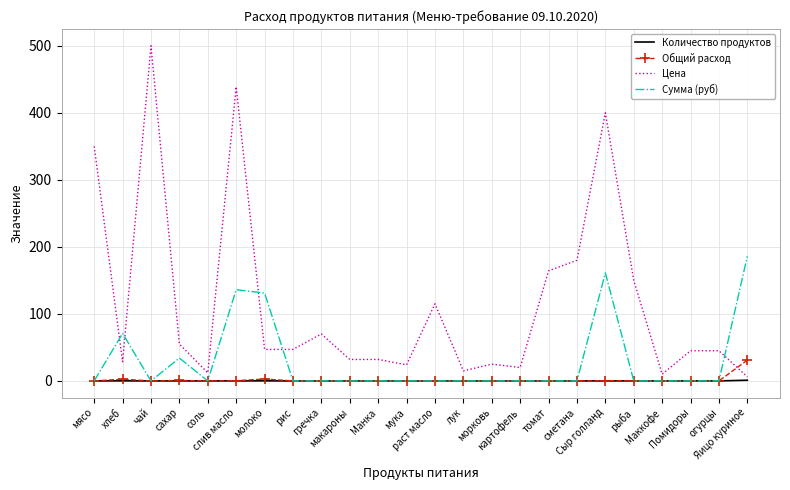

The Сумма (руб) series shows 0.0 at соль. True or false?

True